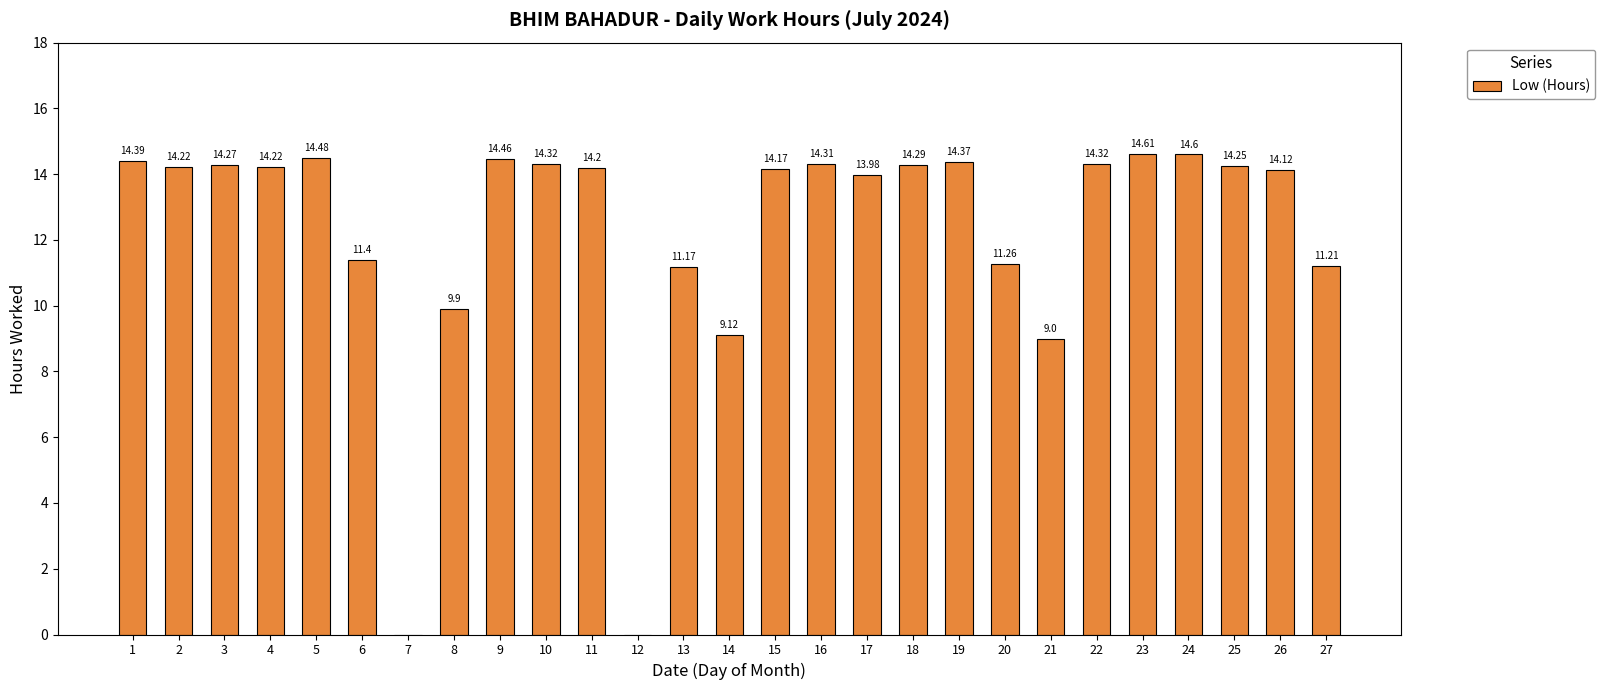

What is the difference between the values at 6 and 5?

3.1